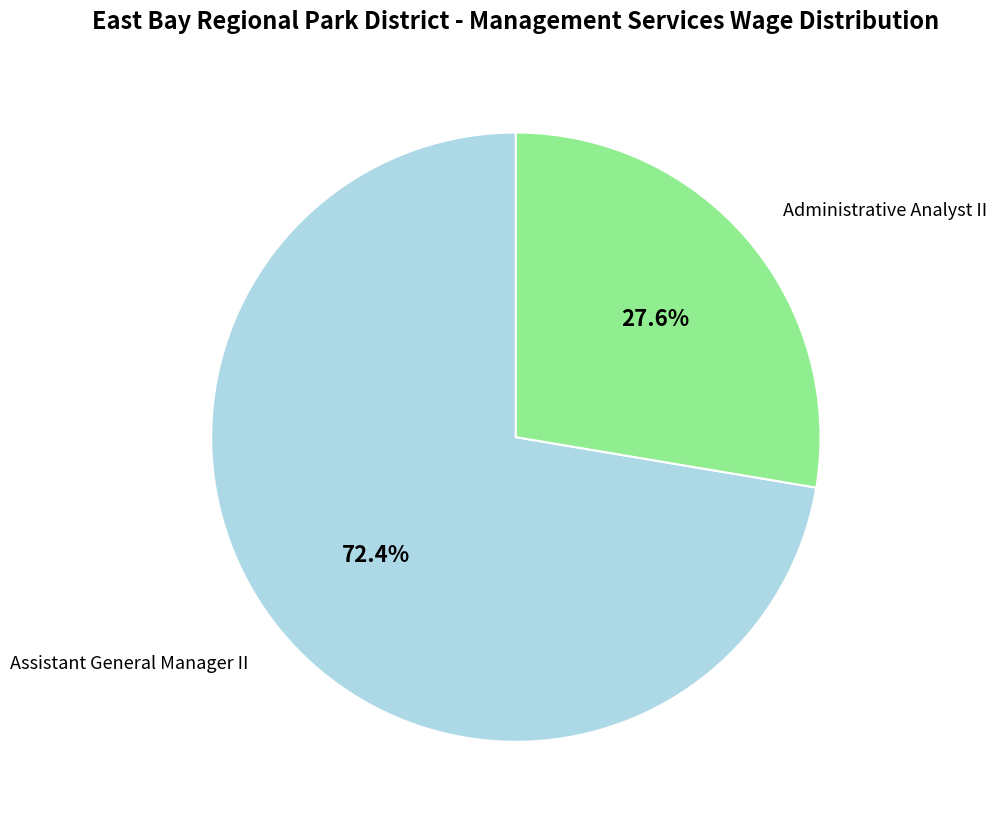

Rank the categories by value from highest to lowest.

Assistant General Manager II, Administrative Analyst II